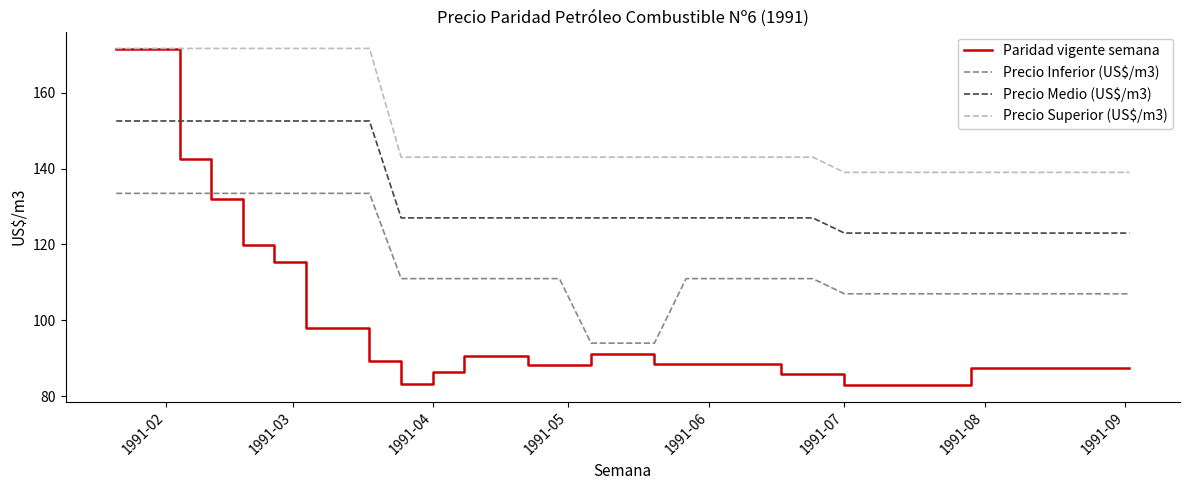

True or false: Paridad vigente semana and Precio Medio (US$/m3) cross at least once.

True